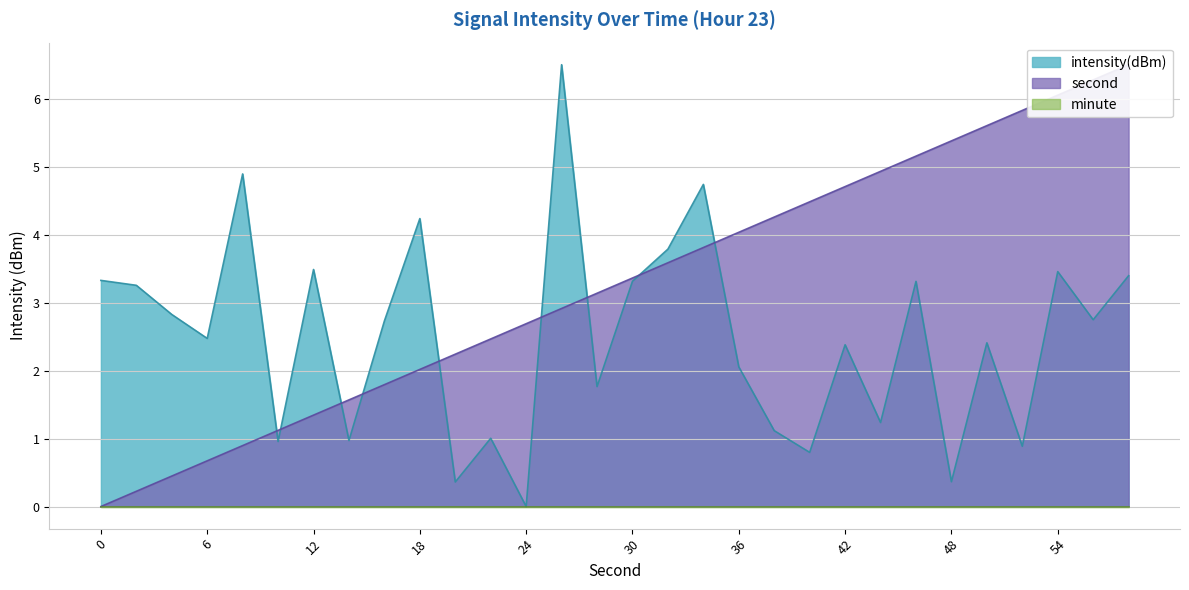

How many intersections are there between intensity(dBm) and second?

9